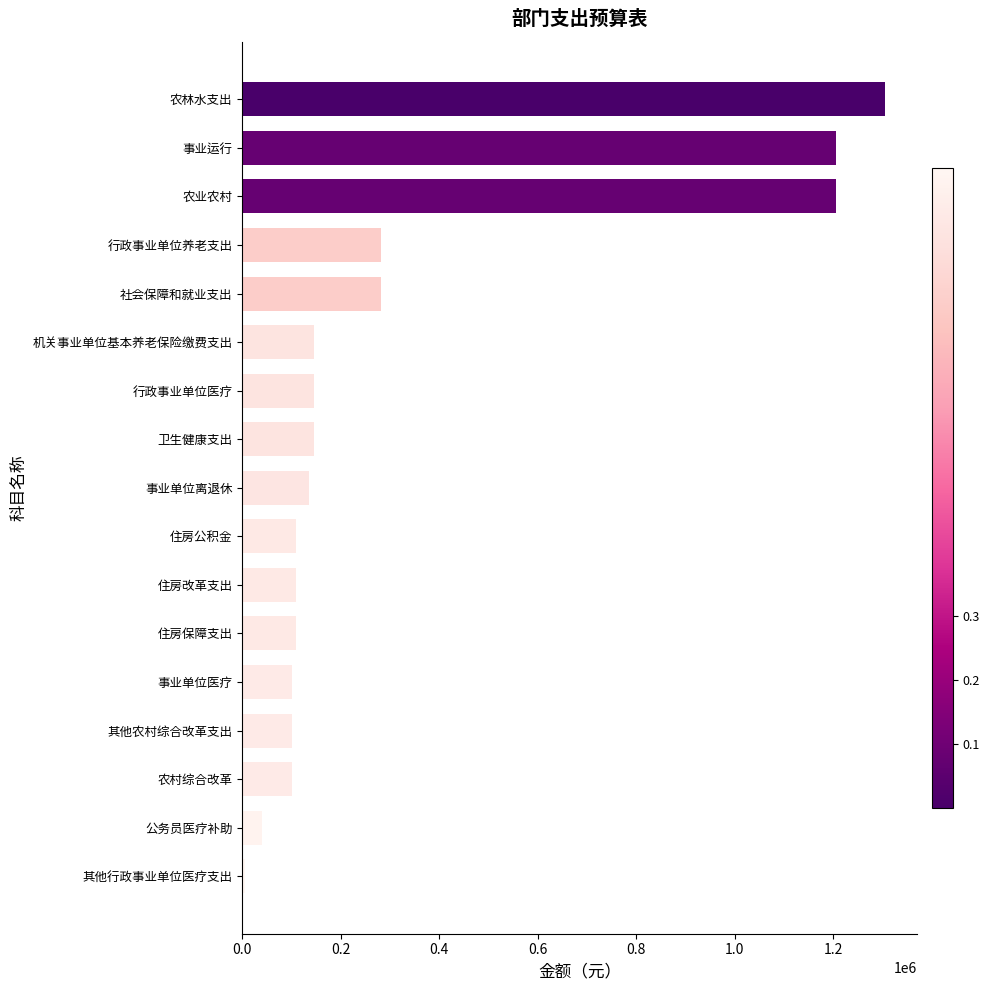

What is the change in value from 住房保障支出 to 行政事业单位医疗?

+36300.2